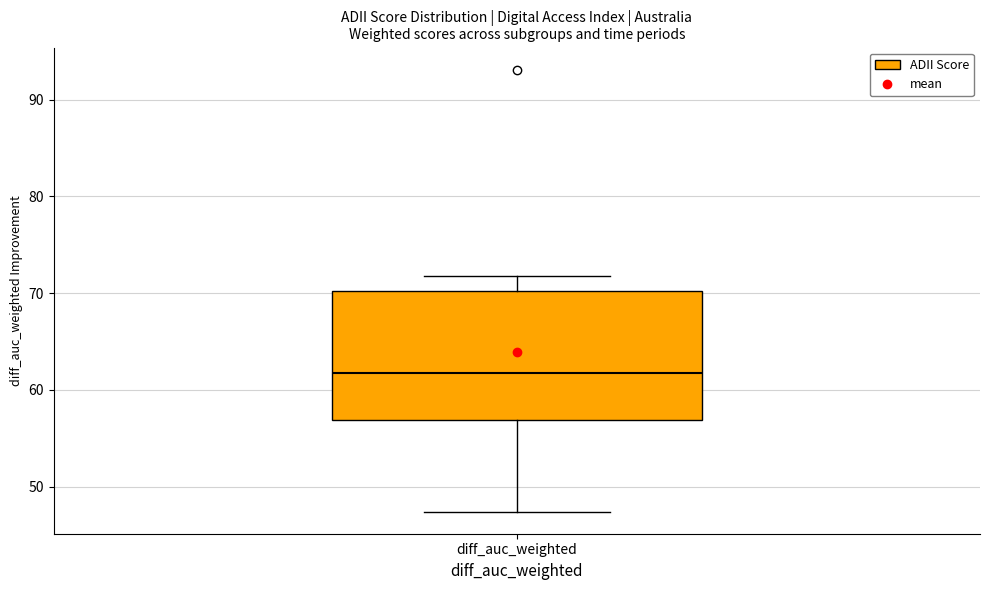

Where does the median line of the box for diff_auc_weighted sit on the y-axis? The values are not printed on the chart, so give them approximately, as read against the axis.

62